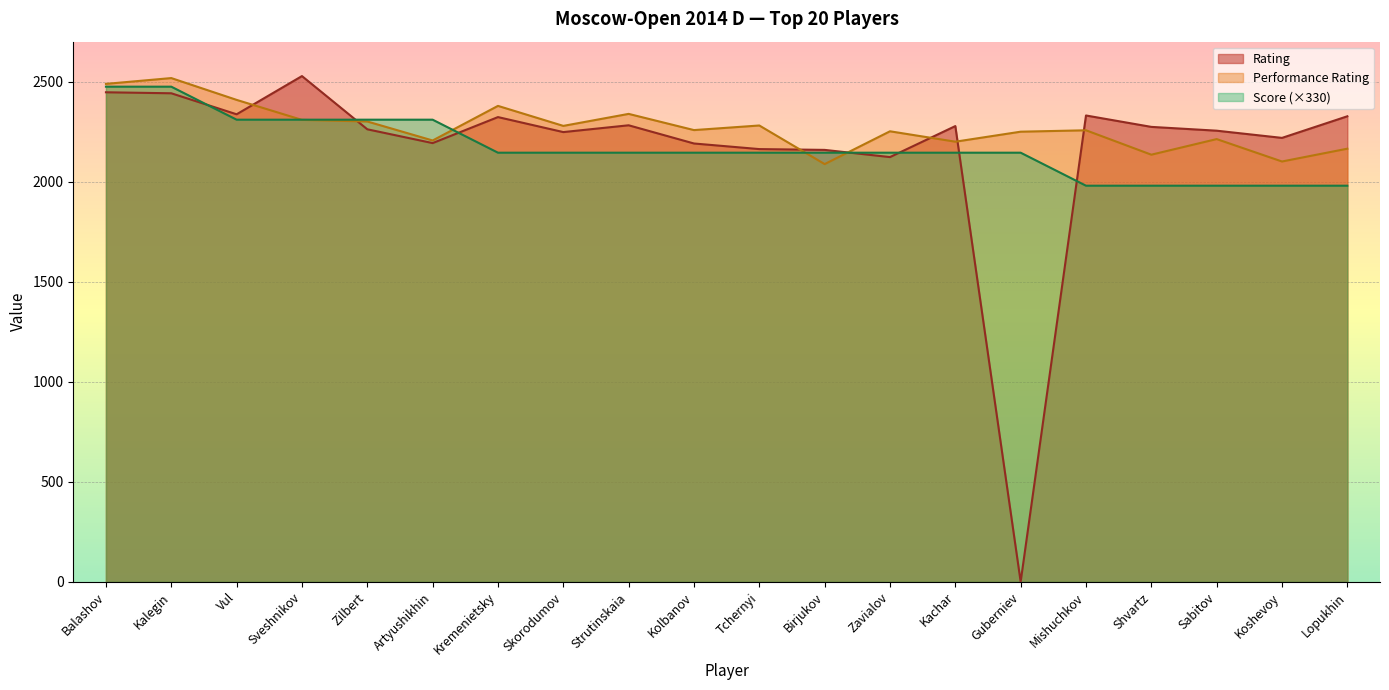

Is it true that Rating equals 2123 at Zavialov?

True